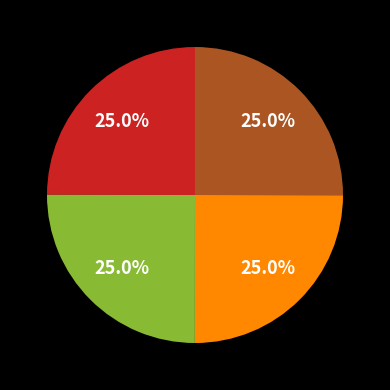

How many slices are in this pie chart?

4